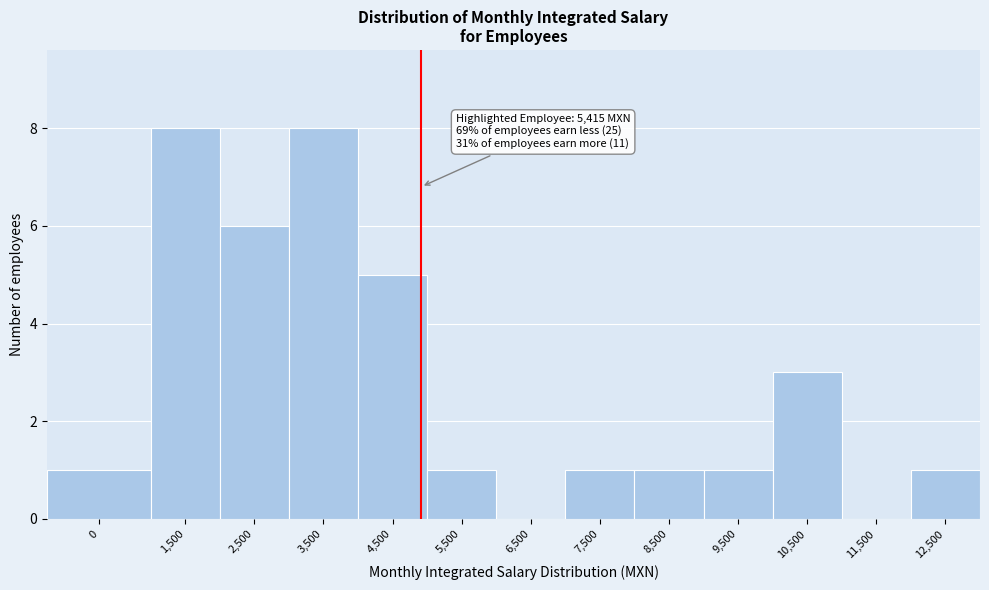

Reading left to right, transcribe all the data shown in this chart.

0=1	1,500=8	2,500=6	3,500=8	4,500=5	5,500=1	6,500=0	7,500=1	8,500=1	9,500=1	10,500=3	11,500=0	12,500=1